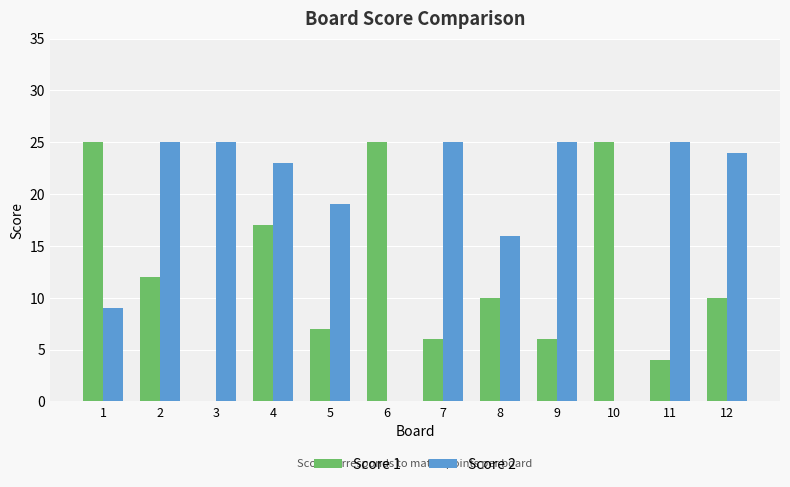

Between 1 and 11, which series saw the biggest shift?

Score 1